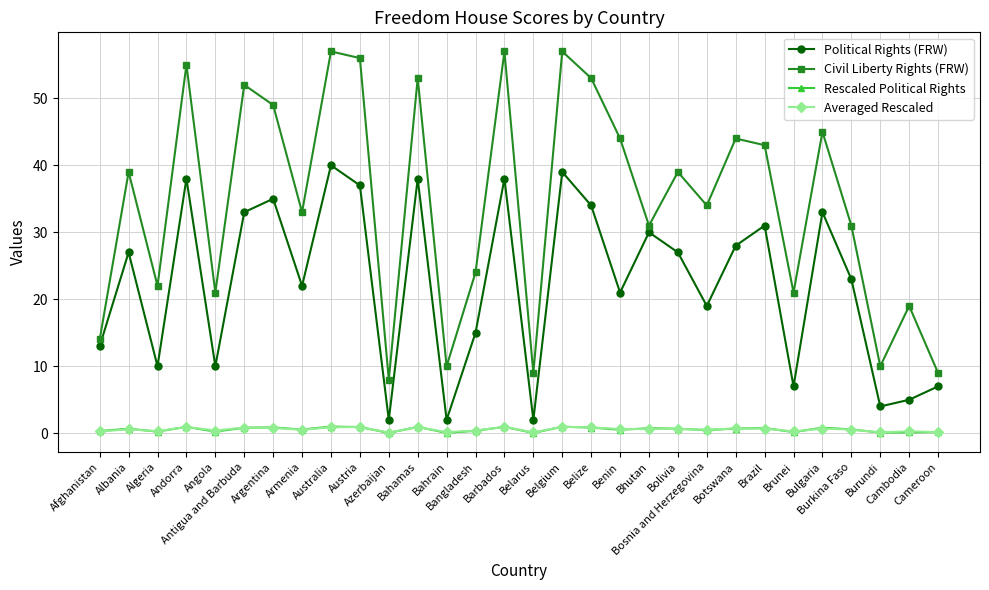

Which series has the largest total across all categories?

Civil Liberty Rights (FRW)